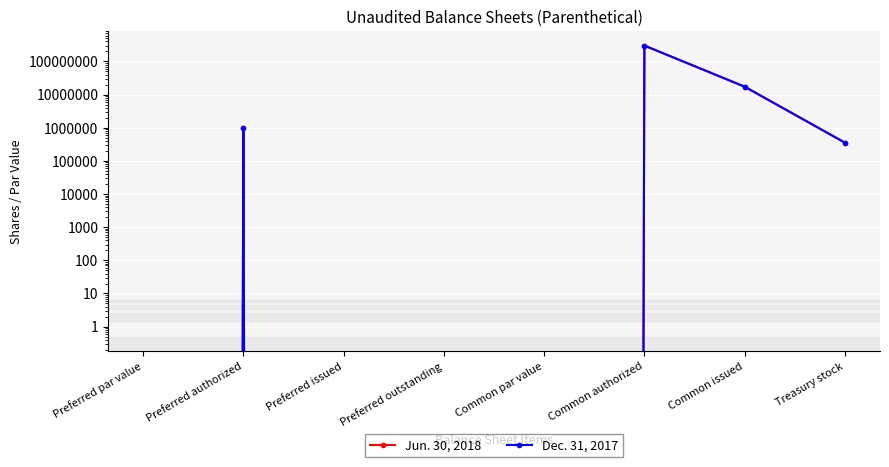

At which label does Jun. 30, 2018 reach its minimum?

Preferred par value